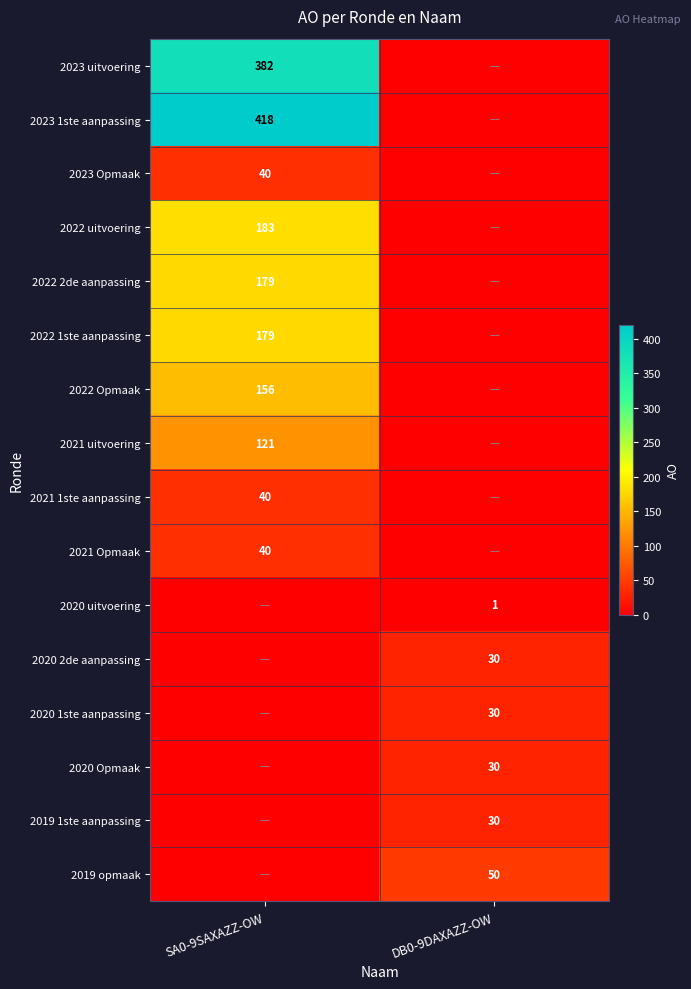

What is the difference between the highest and lowest values at DB0-9DAXAZZ-OW?

50